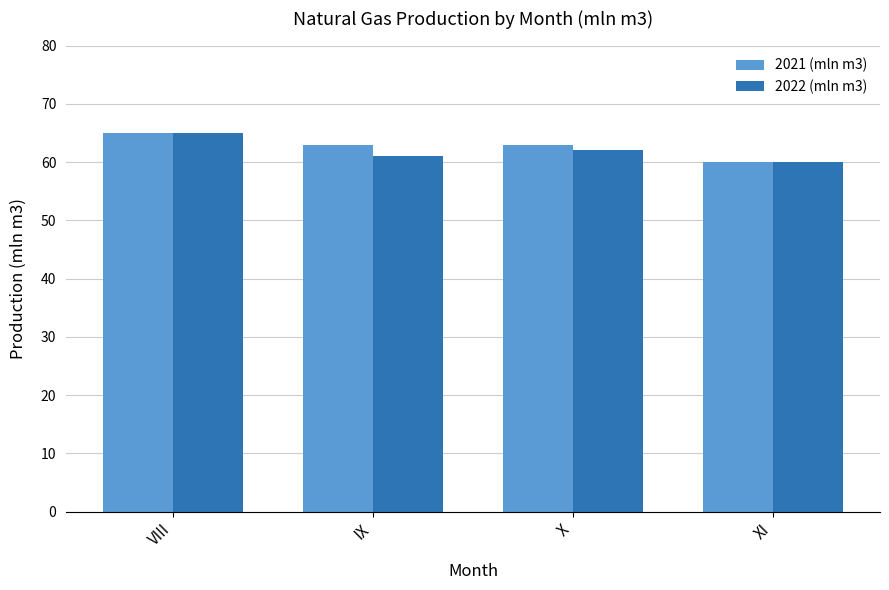

Is it true that 2021 (mln m3) equals 94 at VIII?

False